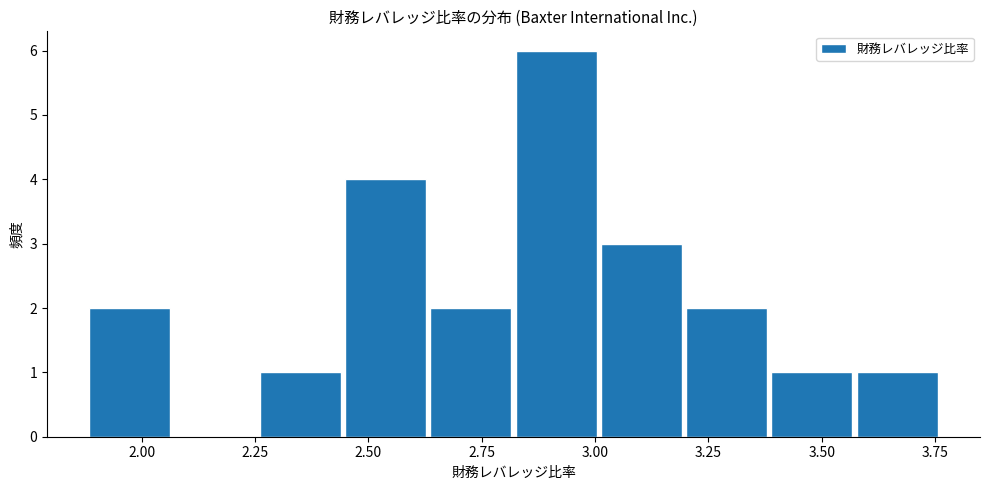

Around what value on the x-axis is the tallest bar? Give the approximate position of its centre, as read against the axis.

2.90